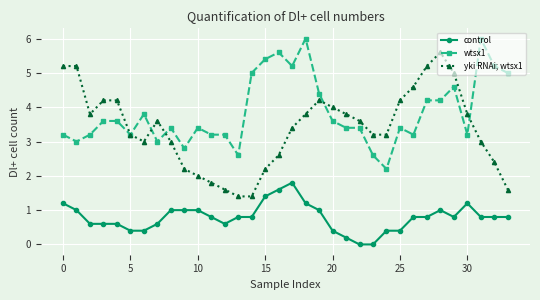

Is this an area chart (filled region under the line)?

No